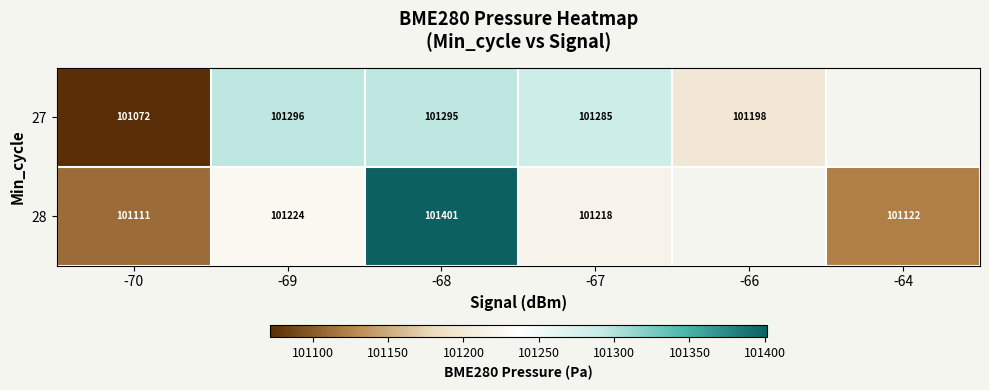

What is the spread (max minus min) of values at -67?

67.0